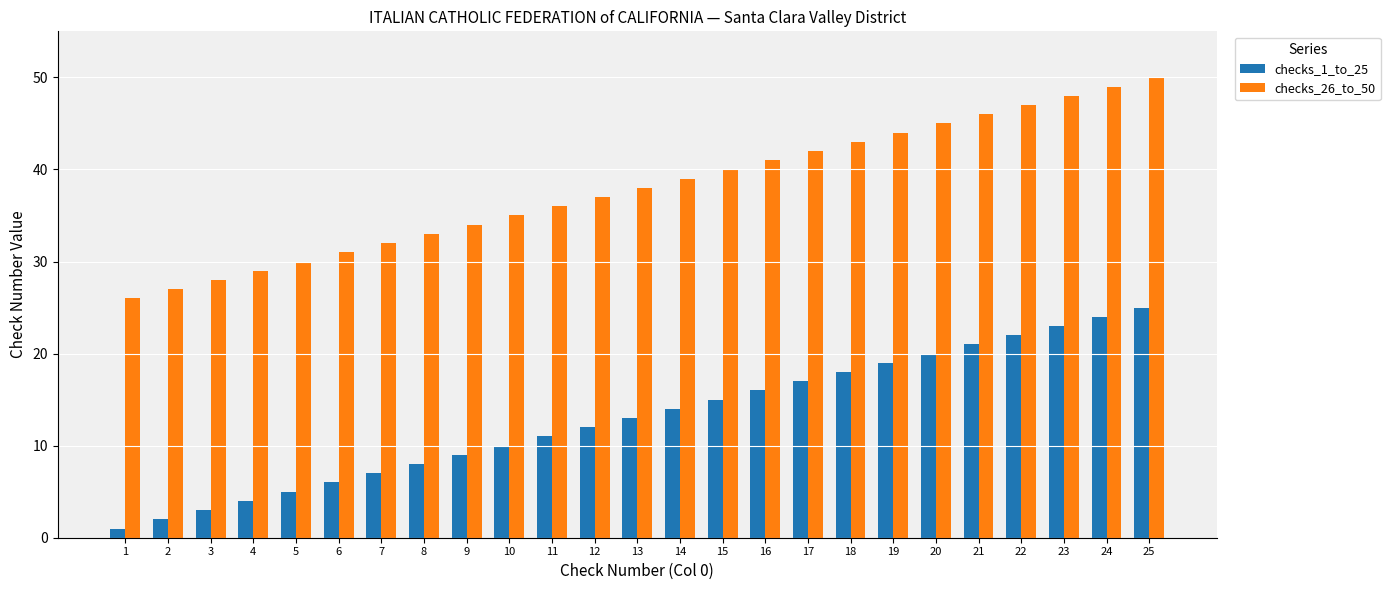

List the labels in order of checks_26_to_50 value, largest first.

25, 24, 23, 22, 21, 20, 19, 18, 17, 16, 15, 14, 13, 12, 11, 10, 9, 8, 7, 6, 5, 4, 3, 2, 1